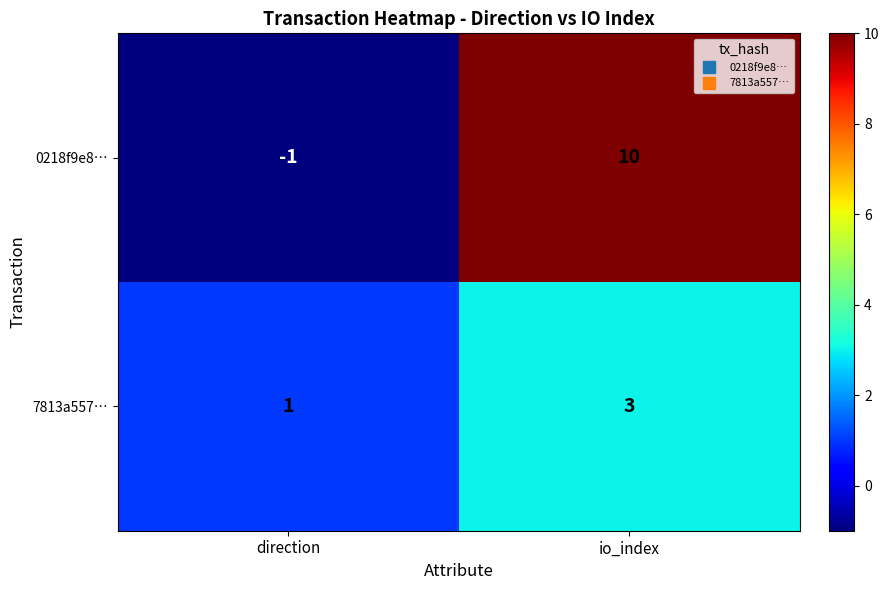

At which label is 0218f9e8… closest to 4?

direction